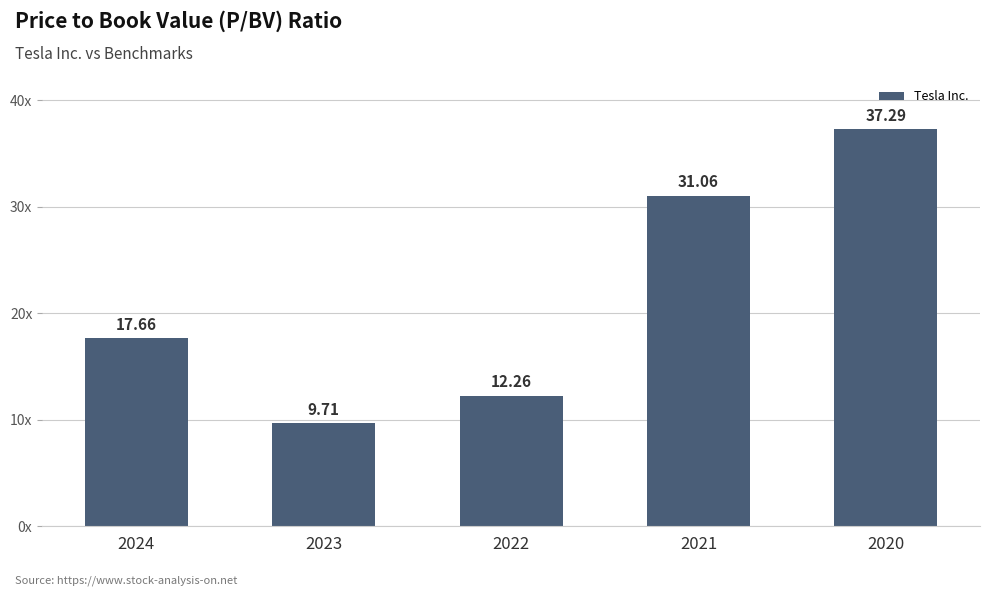

Does the chart contain any negative values?

No